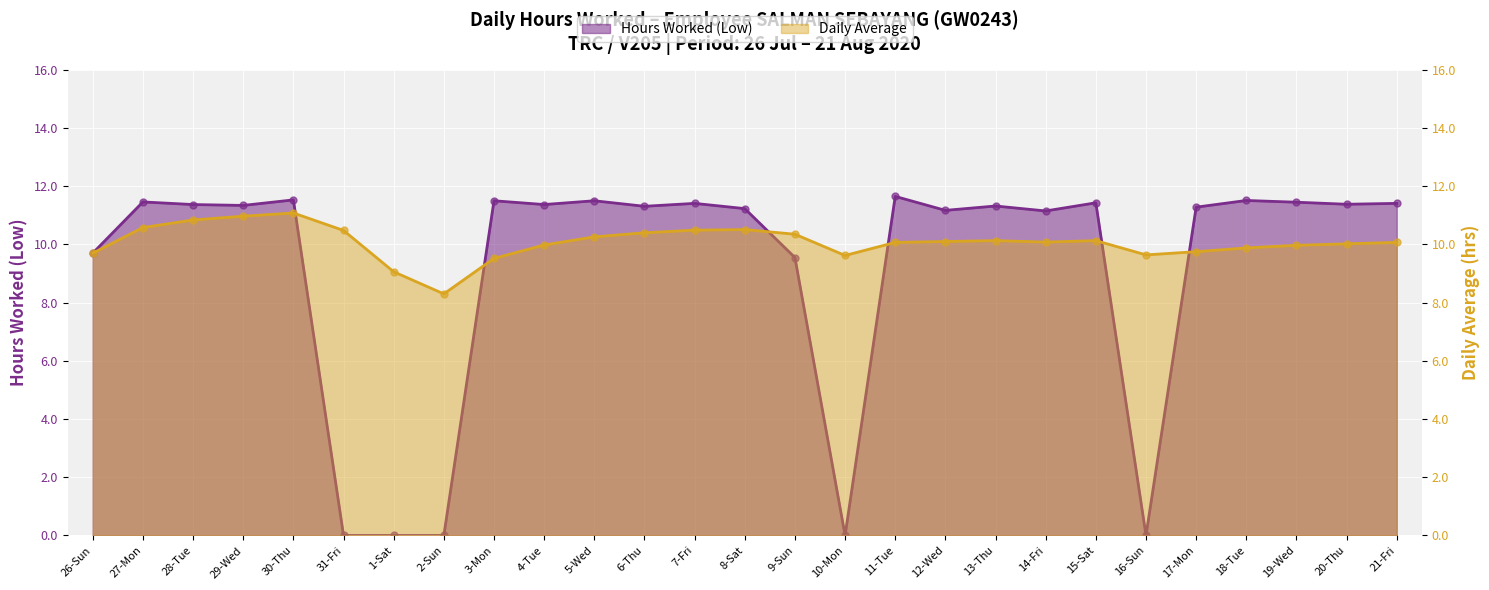

Which series reaches the minimum Y coordinate?

Hours Worked (Low)